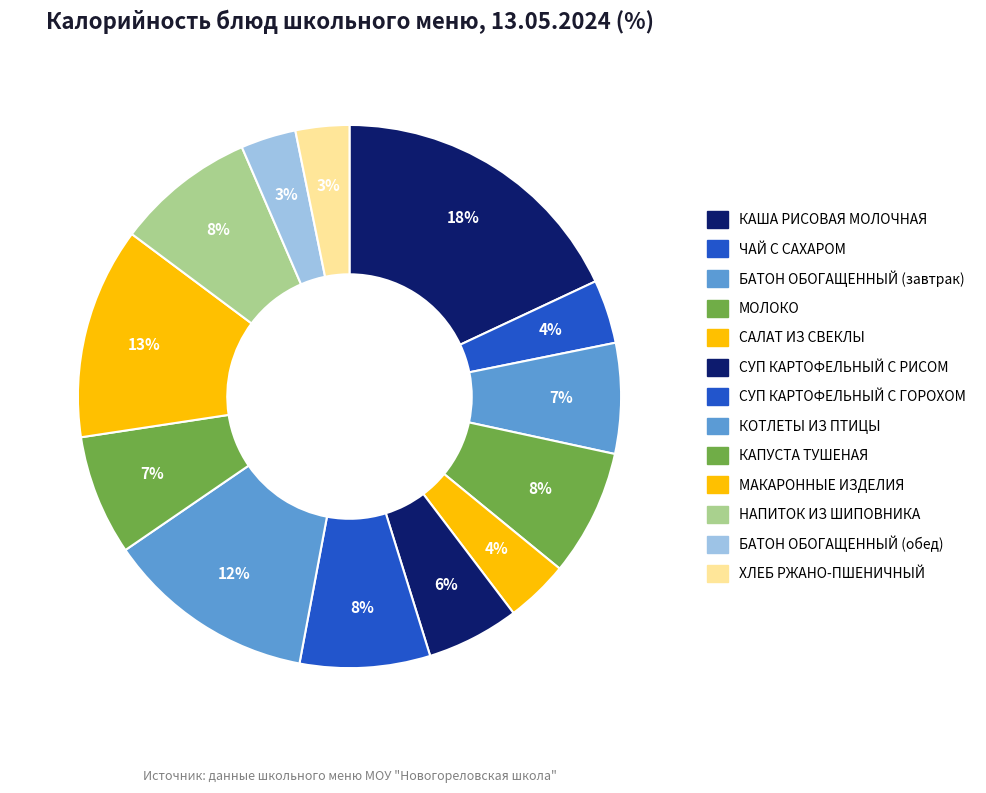

How much of the chart is everything except БАТОН ОБОГАЩЕННЫЙ (завтрак)?

93.4%